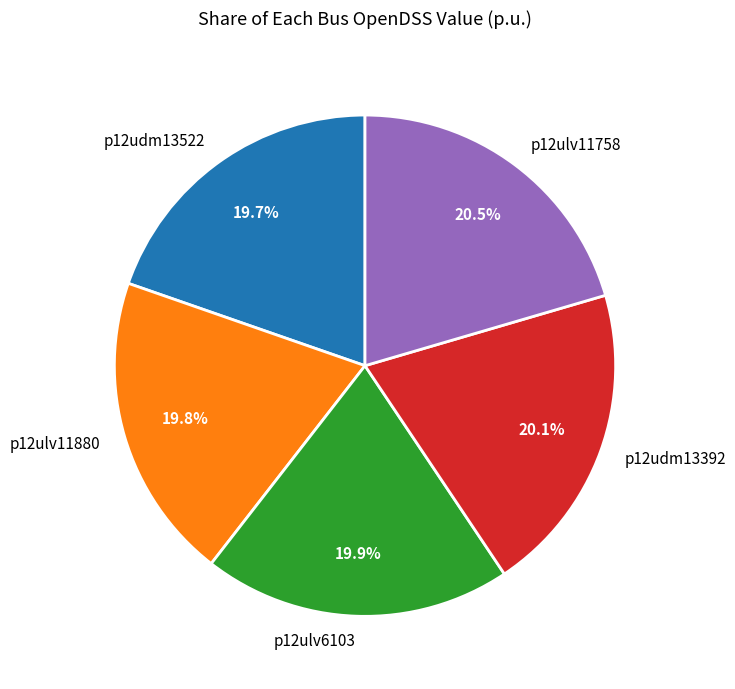

Combined, do p12ulv6103 and p12ulv11880 account for over 50%?

No